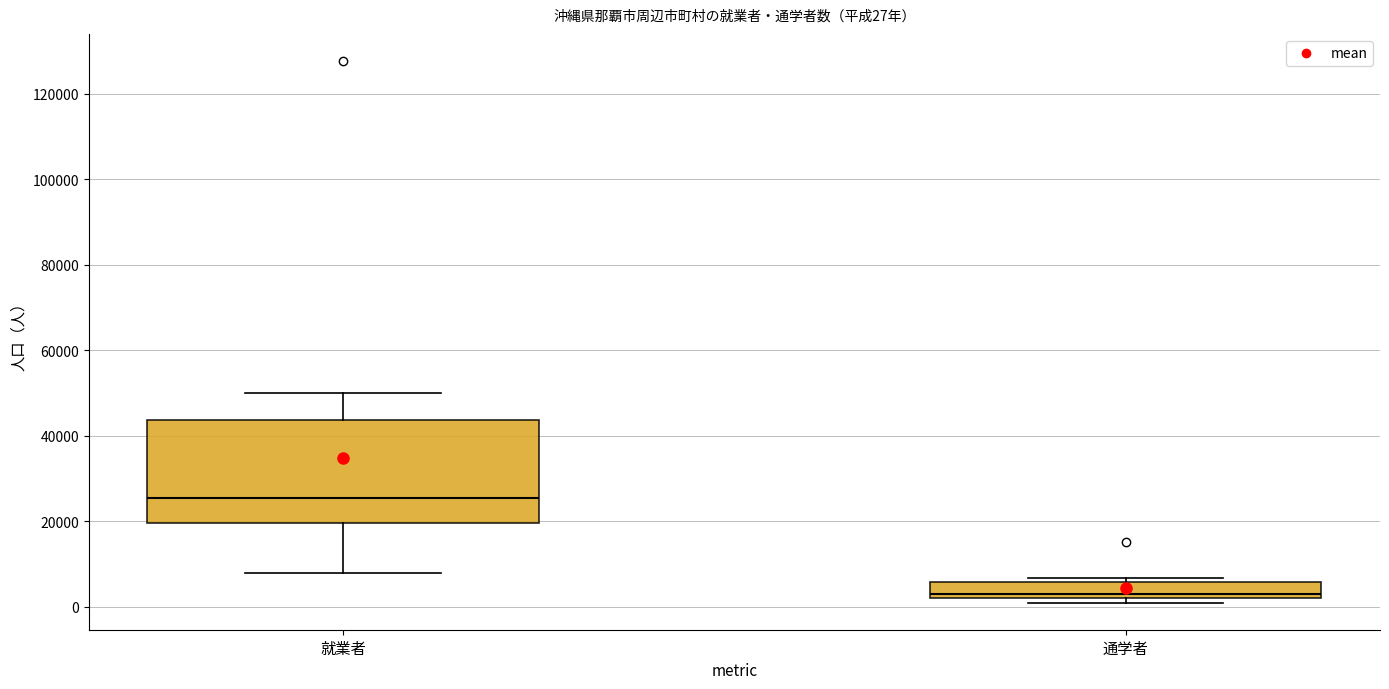

Which box's median line is the lowest?

通学者